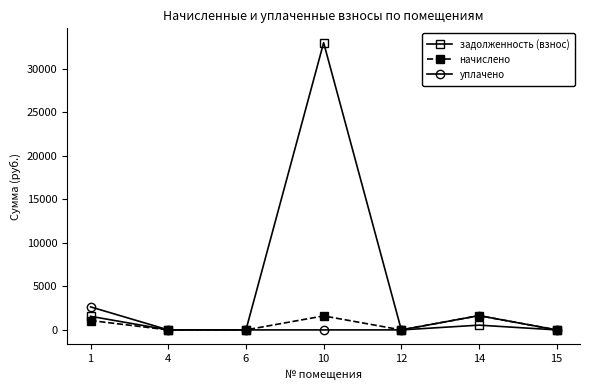

Which series changed the most between 4 and 10?

задолженность (взнос)